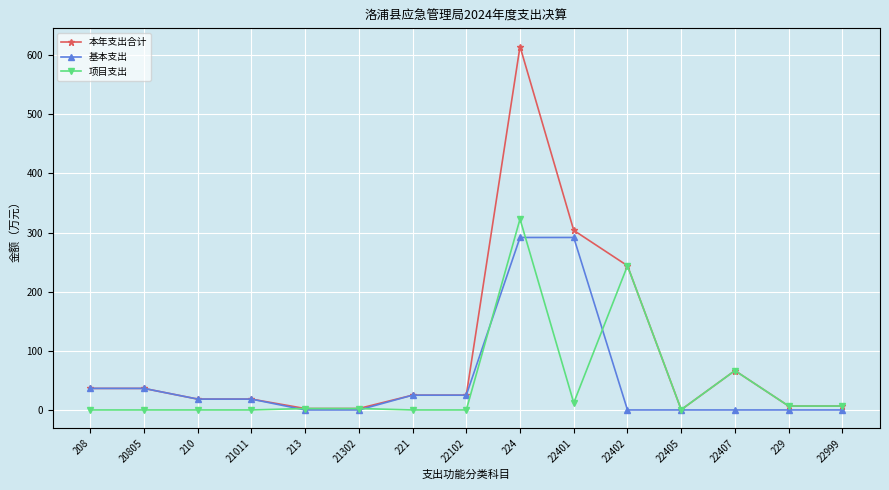

The 项目支出 series shows 0.0 at 21011. True or false?

True